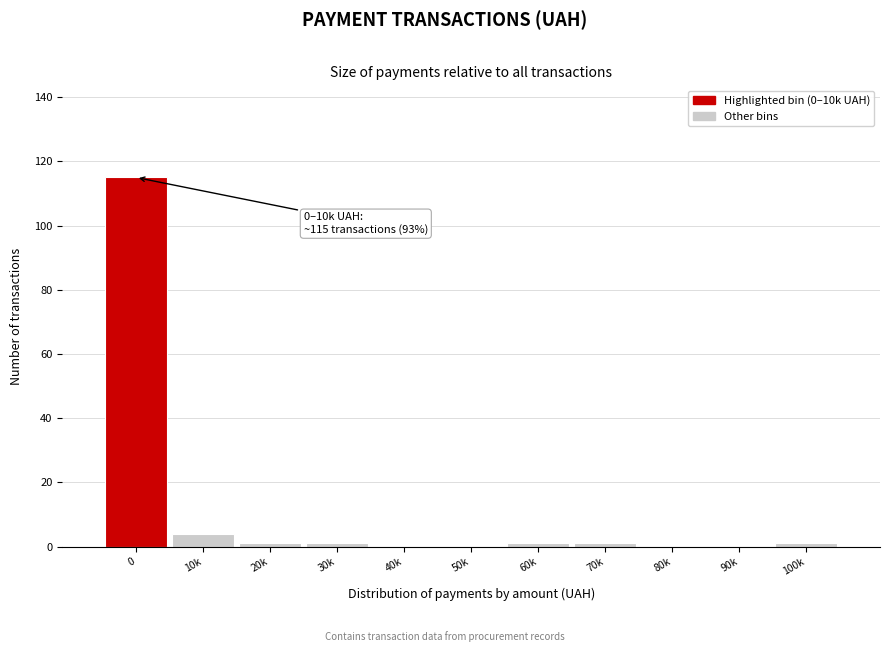

Reading right to left, transcribe all the data shown in this chart.

100k=1	90k=0	80k=0	70k=1	60k=1	50k=0	40k=0	30k=1	20k=1	10k=4	0=115